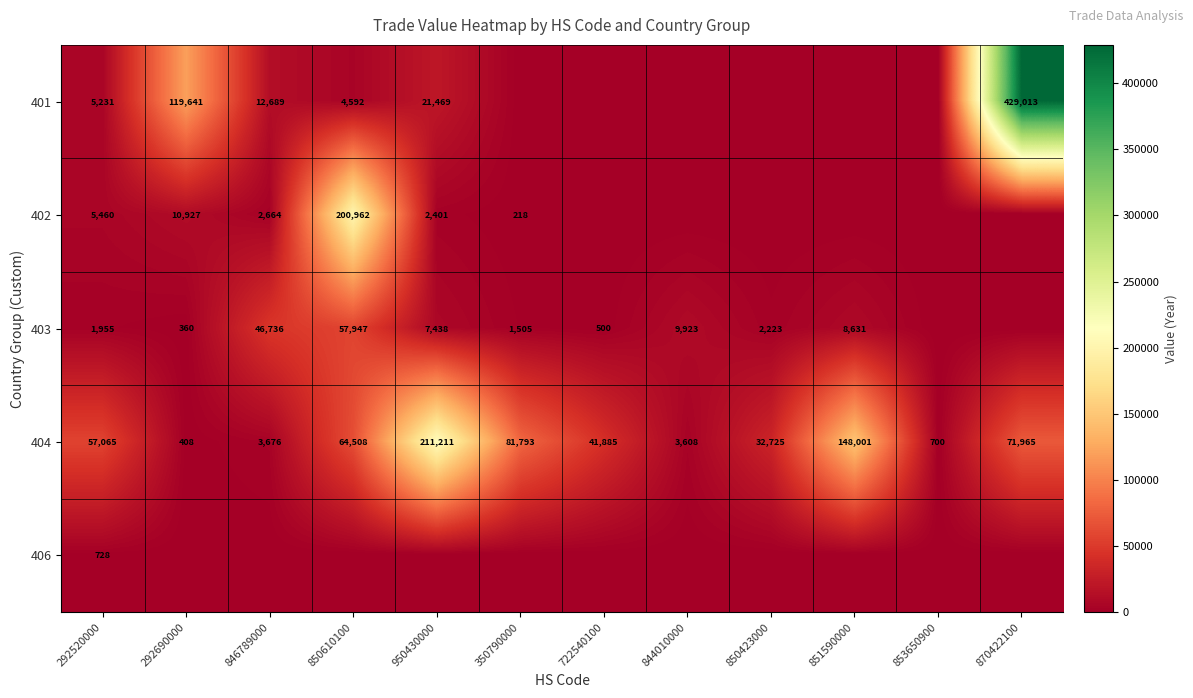

Is the value of 403 at 292520000 greater than the value of 402 at 850610100?

No